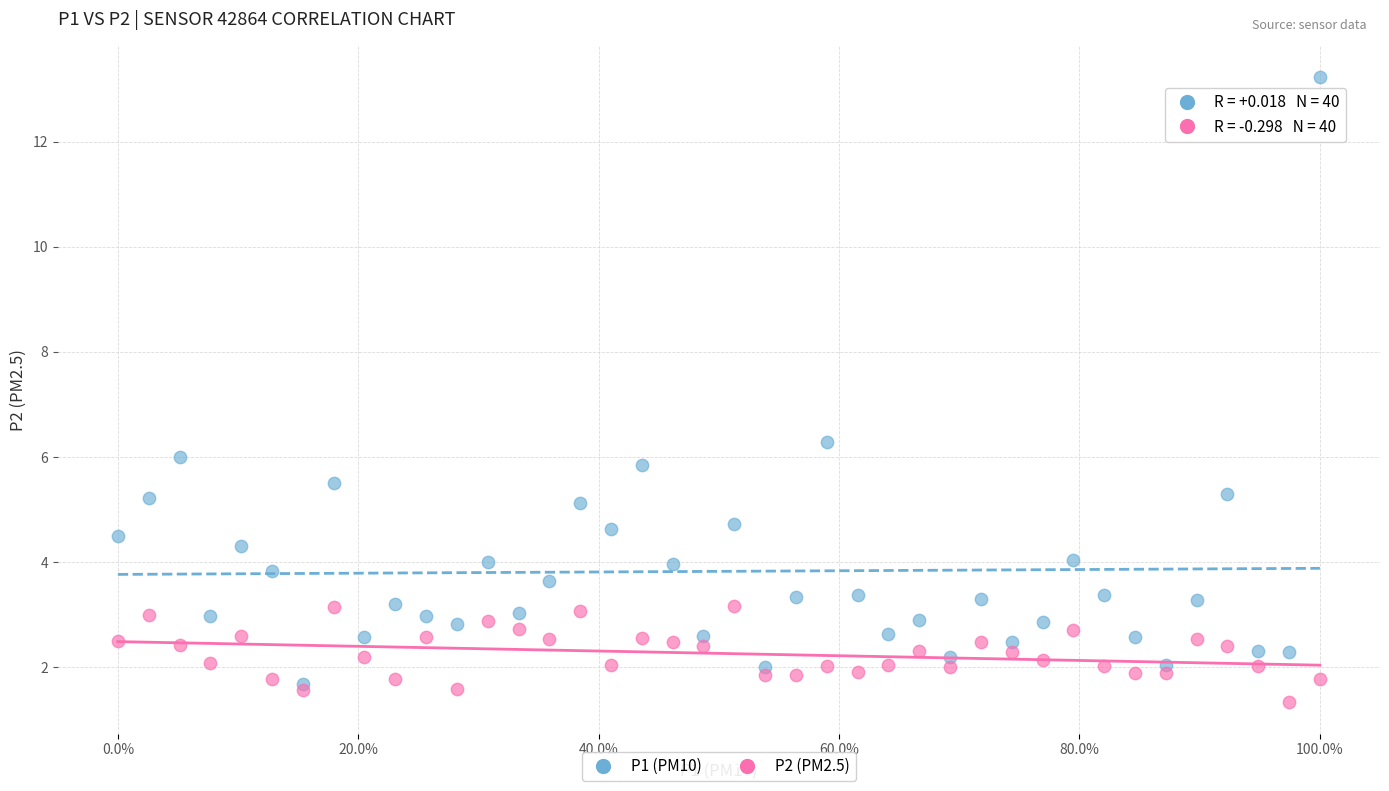

Across all series, what Y value is closest to 7?

6.3